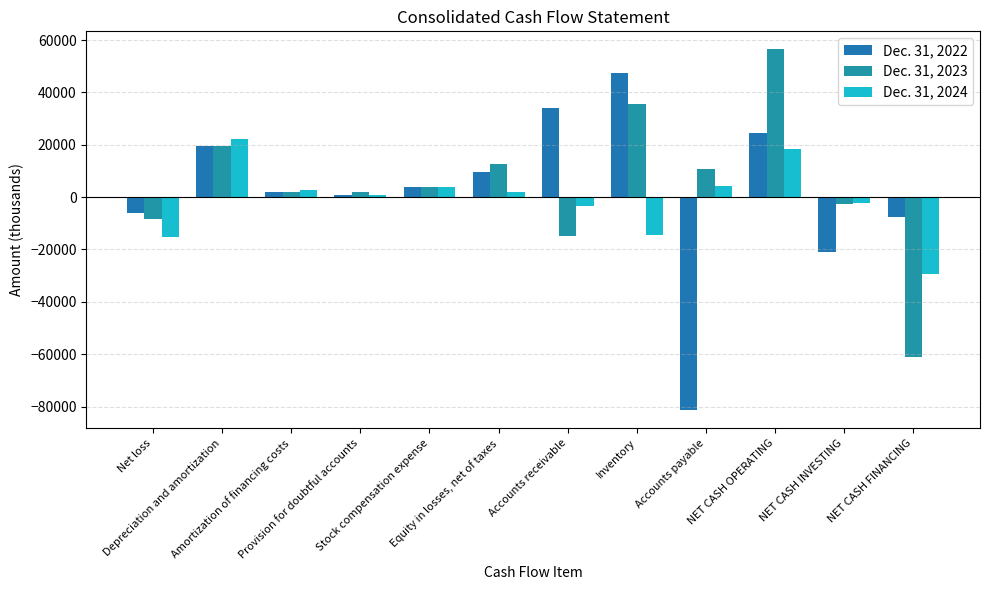

What is the smallest value displayed?

-81365